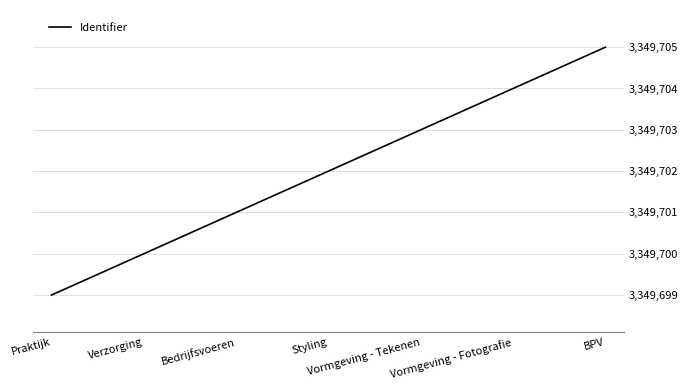

Rank the categories by value from lowest to highest.

Praktijk, Verzorging, Bedrijfsvoeren, Styling, Vormgeving - Tekenen, Vormgeving - Fotografie, BPV